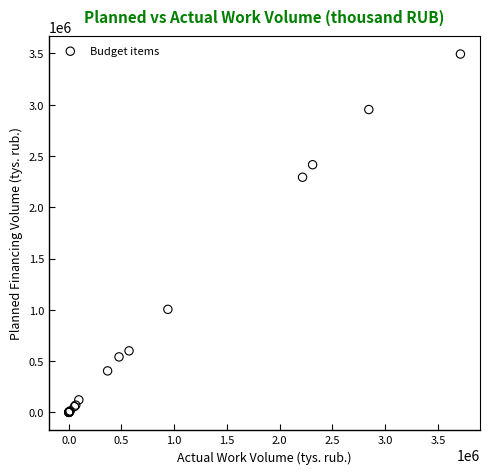

What Y value in the scatter plot is closest to 1747351?

2293201.7